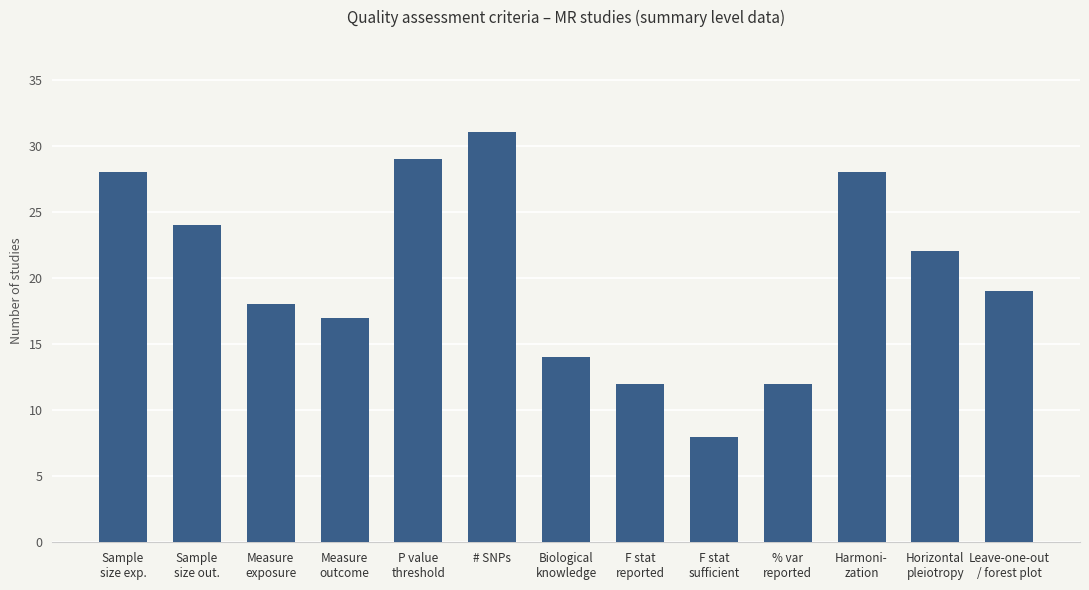

The chart shows a value of 31 at # SNPs. True or false?

True